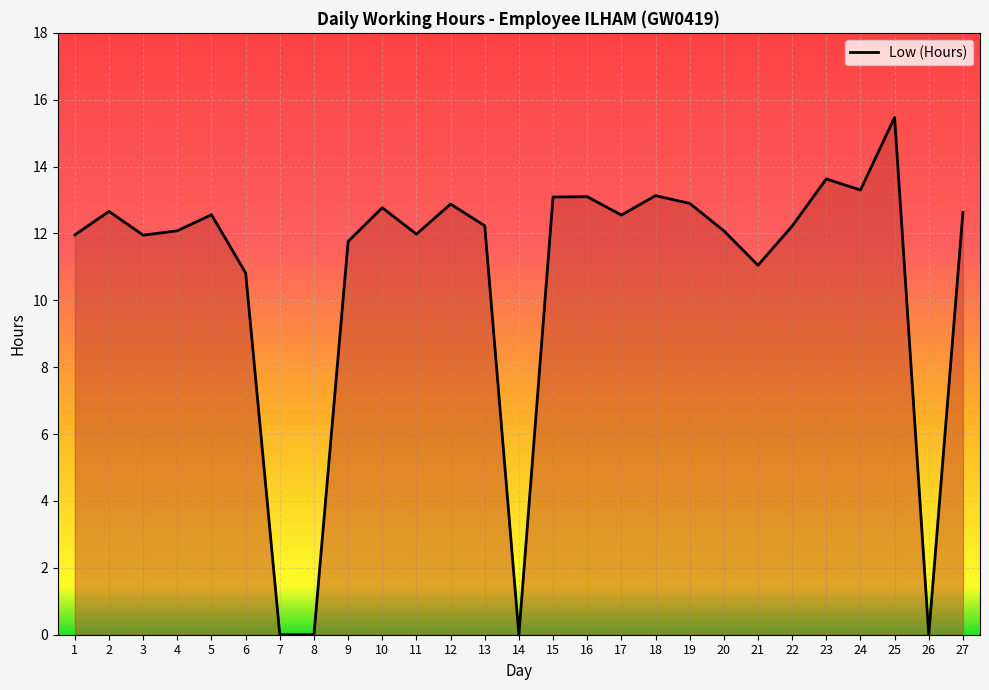

What is the difference between the values at 26 and 6?

10.8